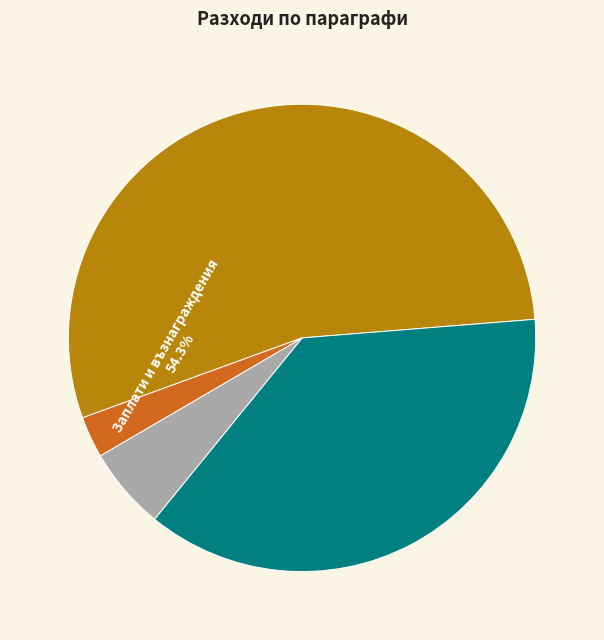

To the nearest percent, what portion does Заплати и възнаграждения represent?

54%